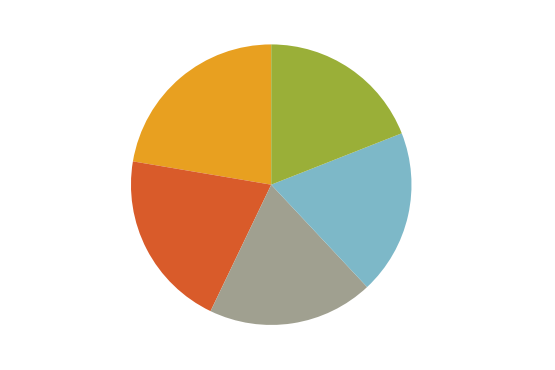

What percentage do 2020 uitvoering and 2021 uitvoering together represent?

38.1%